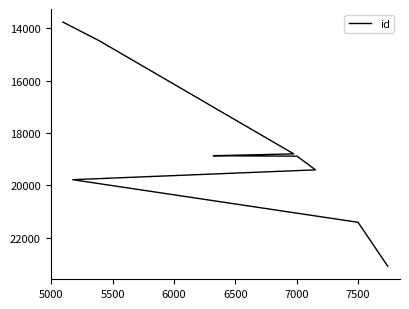

Count the number of data series in this chart.

1